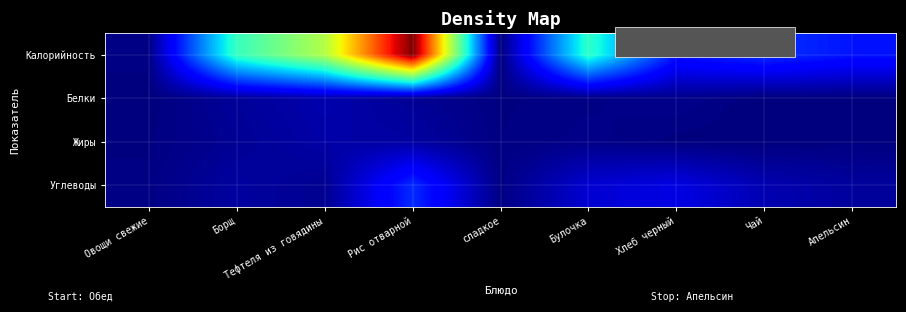

Which series has the largest total across all categories?

Калорийность